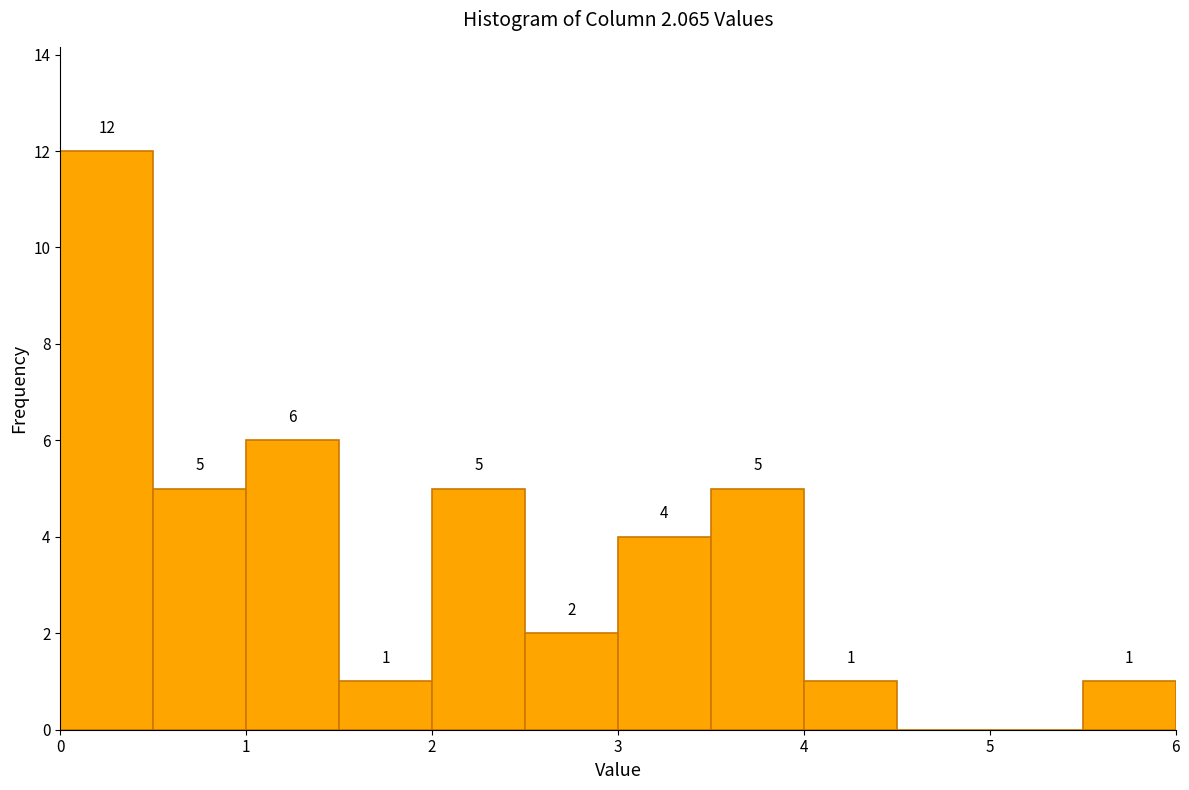

Over which range of the x-axis is the bar tallest?

0.0 to 0.5